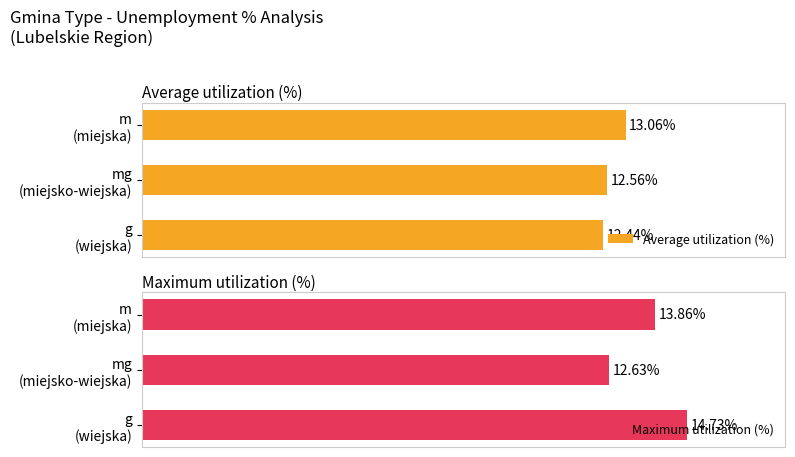

What is the total value across all series at g (wiejska)?

27.2